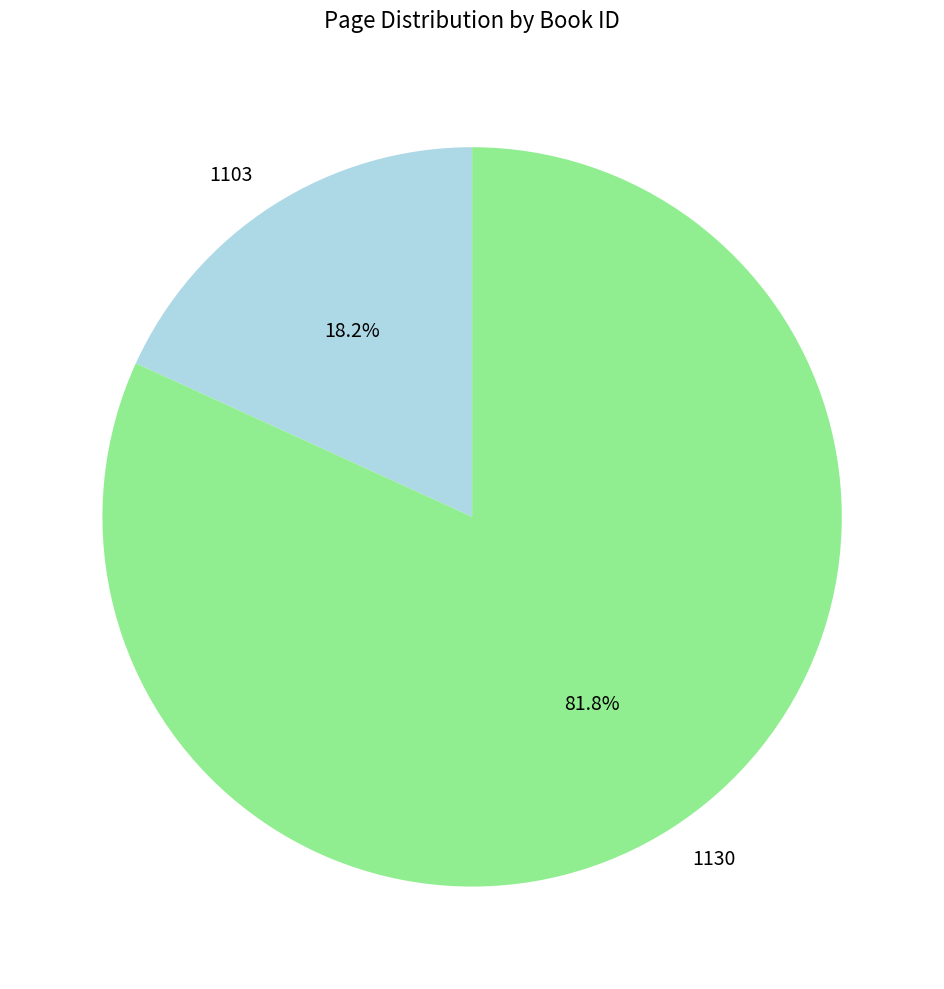

Rank the categories by value from highest to lowest.

1130, 1103